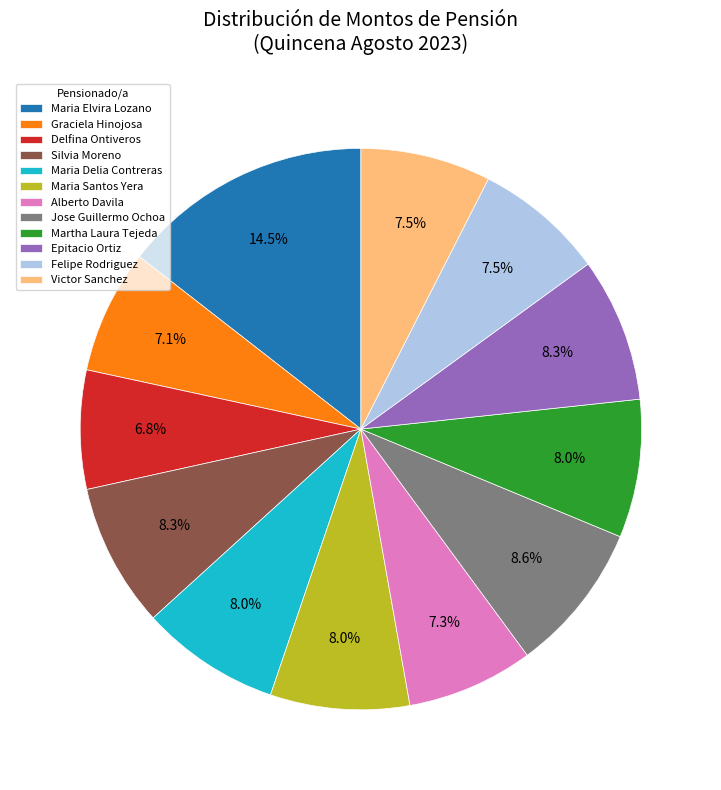

Does any single category account for the majority?

No